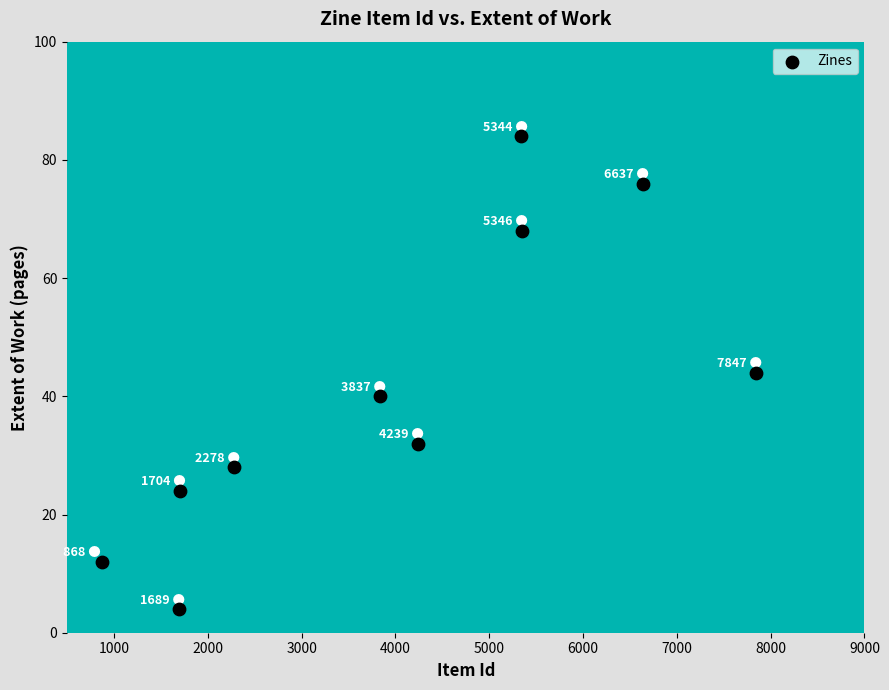

What is the range of Y values (max minus min)?

80